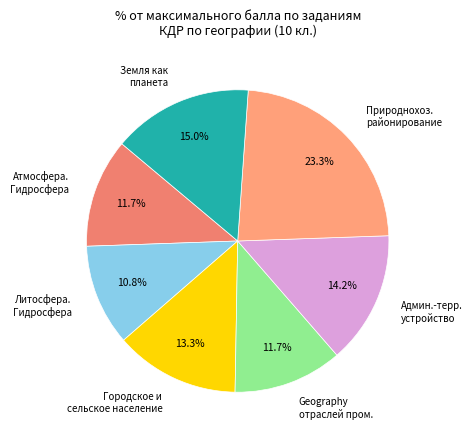

Between Литосфера. Гидросфера and Земля как планета, which is larger?

Земля как планета